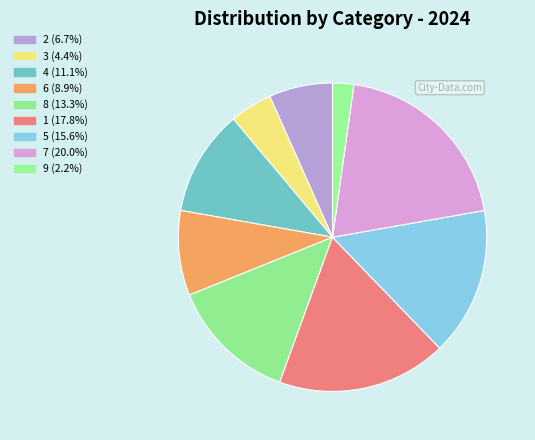

To the nearest percent, what is the difference between the 2 and 3 slice percentages?

2%